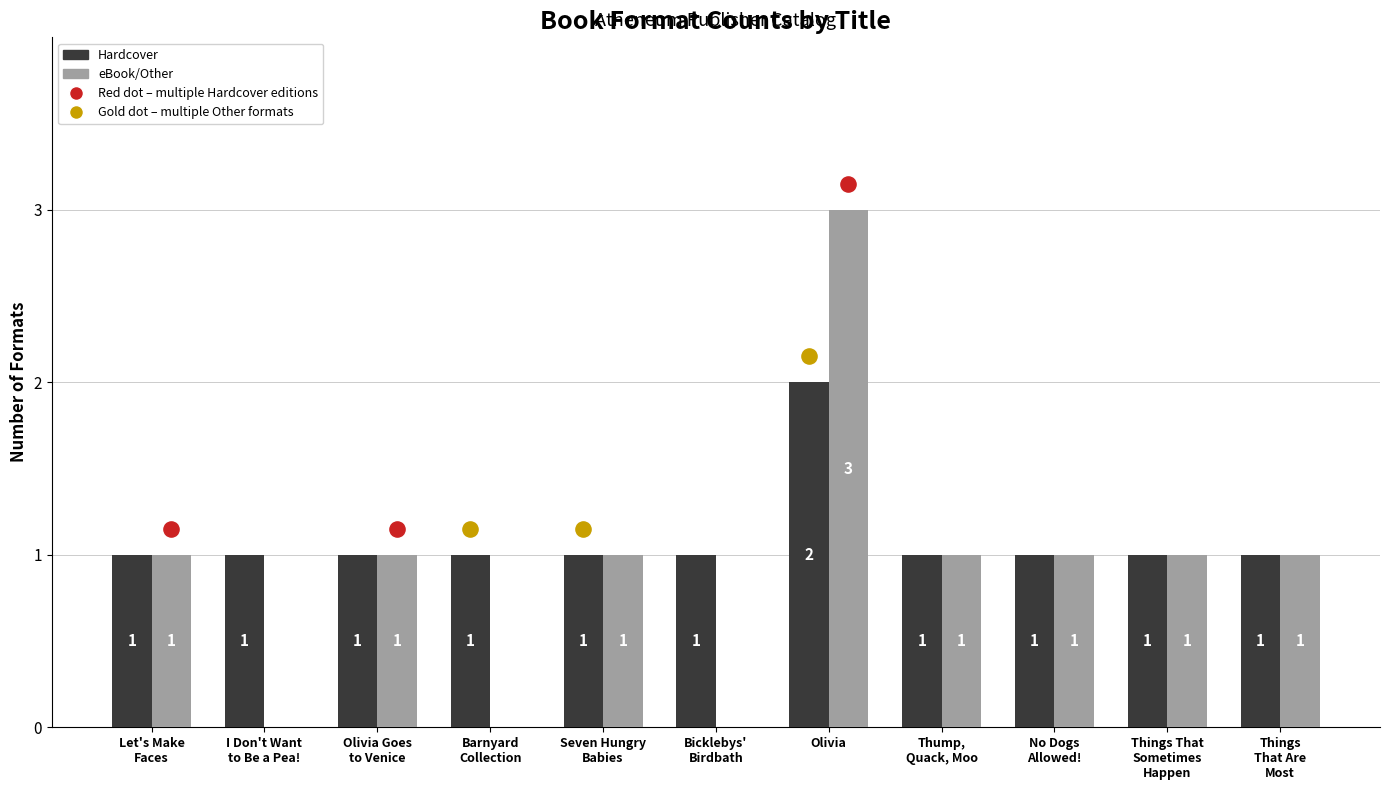

Is the value of Hardcover at Olivia Goes
to Venice greater than the value of eBook/Other at Olivia Goes
to Venice?

No